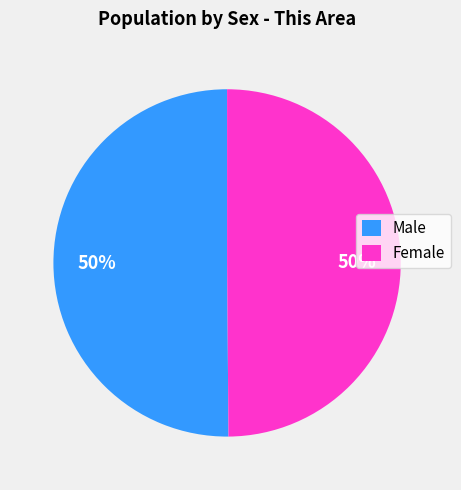

To the nearest percent, what portion does Male represent?

50%